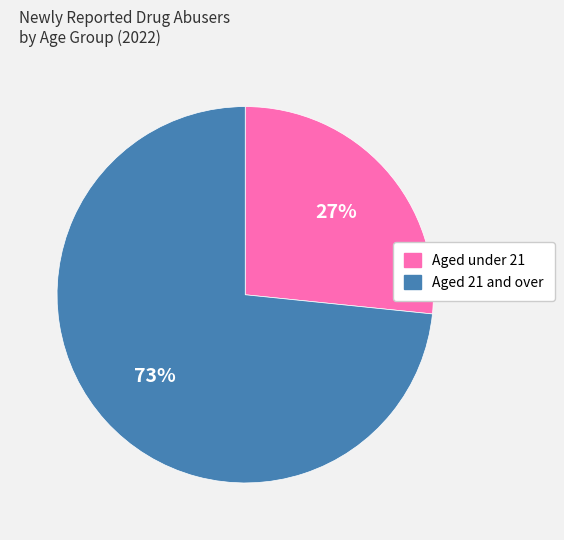

Which slice is the largest?

Aged 21 and over